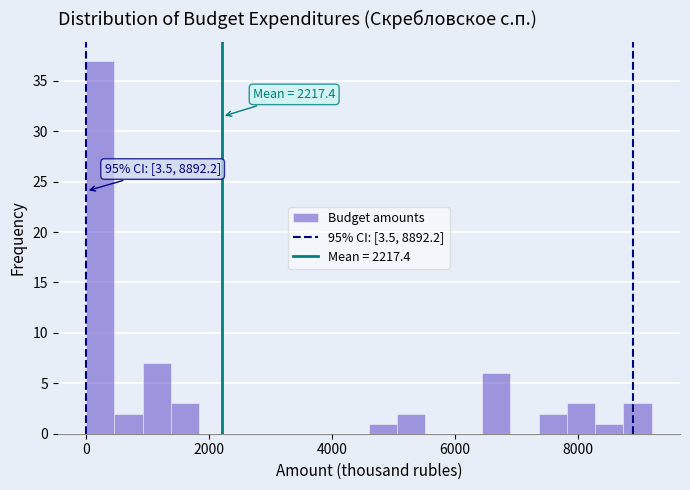

Around what value on the x-axis is the tallest bar? Give the approximate position of its centre, as read against the axis.

200